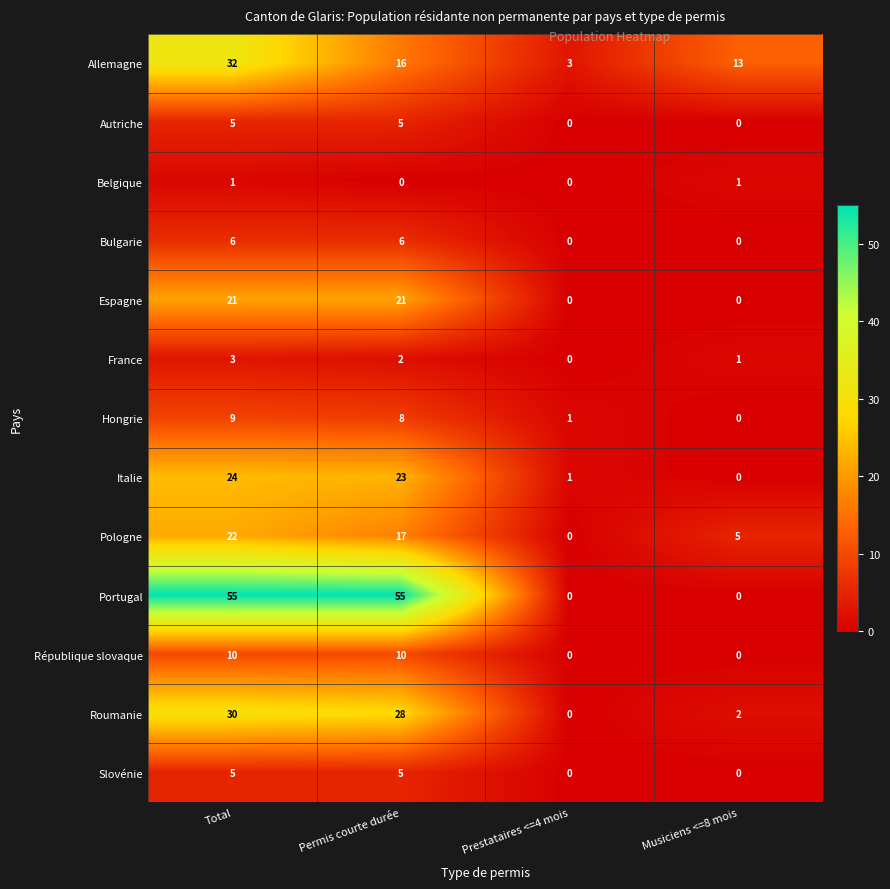

What is the sum of all Portugal values?

110